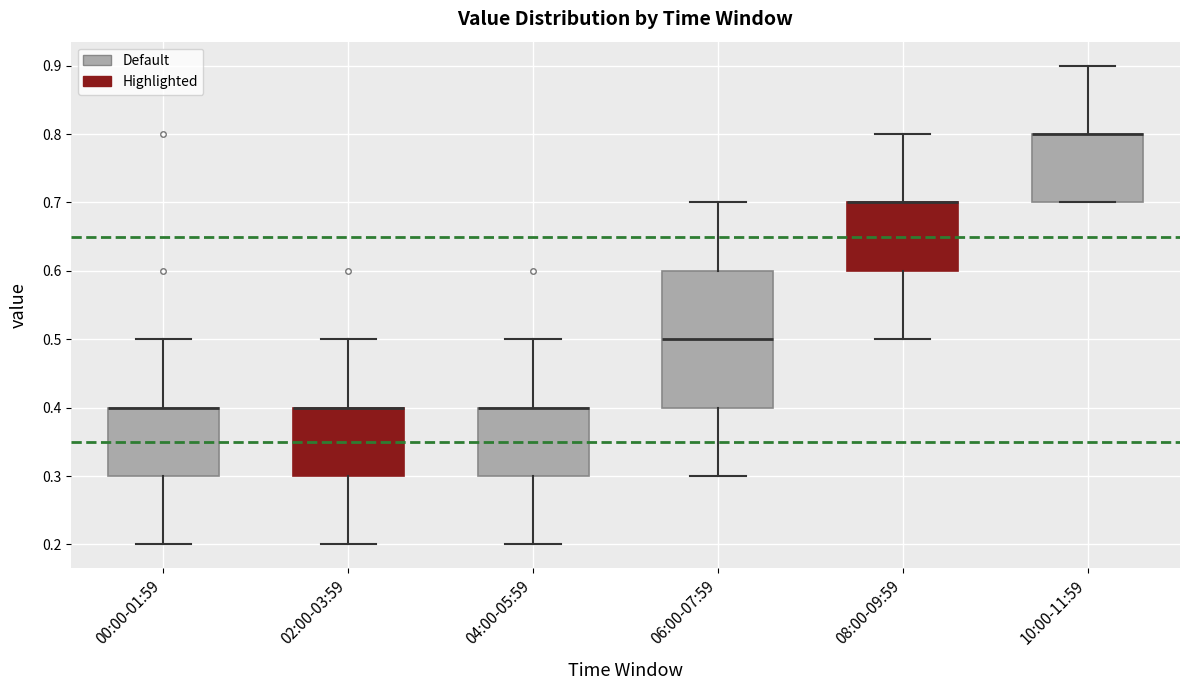

Reading left to right, transcribe this box plot: for each box, give where its median line is, the range the box spans, and where its two whiskers end, as read against the y-axis. The values are not printed on the chart, so give them approximately, as read against the axis.

00:00-01:59: median 0.4 (drawn on the box's upper edge), box 0.3 to 0.4, whiskers 0.2 to 0.5
02:00-03:59: median 0.4 (drawn on the box's upper edge), box 0.3 to 0.4, whiskers 0.2 to 0.5
04:00-05:59: median 0.4 (drawn on the box's upper edge), box 0.3 to 0.4, whiskers 0.2 to 0.5
06:00-07:59: median 0.5, box 0.4 to 0.6, whiskers 0.3 to 0.7
08:00-09:59: median 0.7 (drawn on the box's upper edge), box 0.6 to 0.7, whiskers 0.5 to 0.8
10:00-11:59: median 0.8 (drawn on the box's upper edge), box 0.7 to 0.8, whiskers 0.7 to 0.9